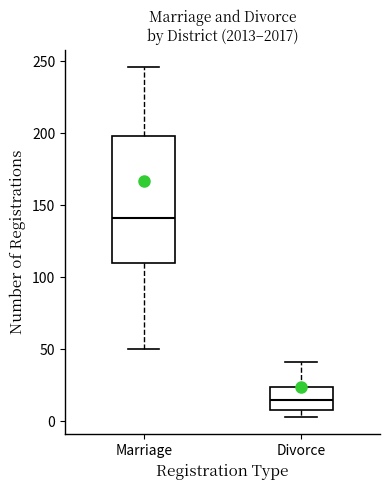

Reading left to right, read every box against the y-axis: the position of its median line, the range the box covers, and the ends of its whiskers. The values are not printed on the chart, so give them approximately, as read against the axis.

Marriage: median 140, box 110 to 200, whiskers 50 to 245
Divorce: median 15, box 10 to 25, whiskers 5 to 40